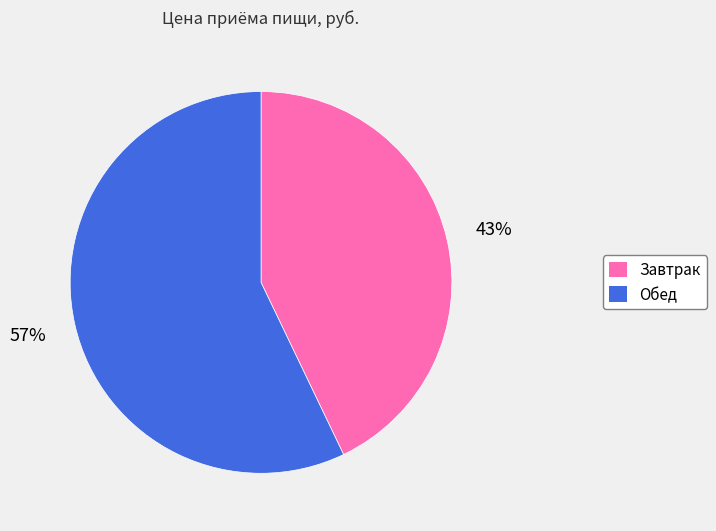

Which slice is the largest?

Обед